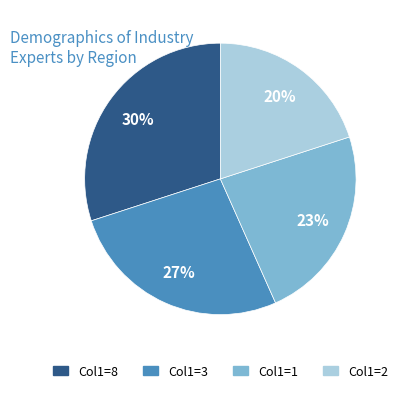

To the nearest percent, what is the difference between the largest and smallest slice percentages?

10%